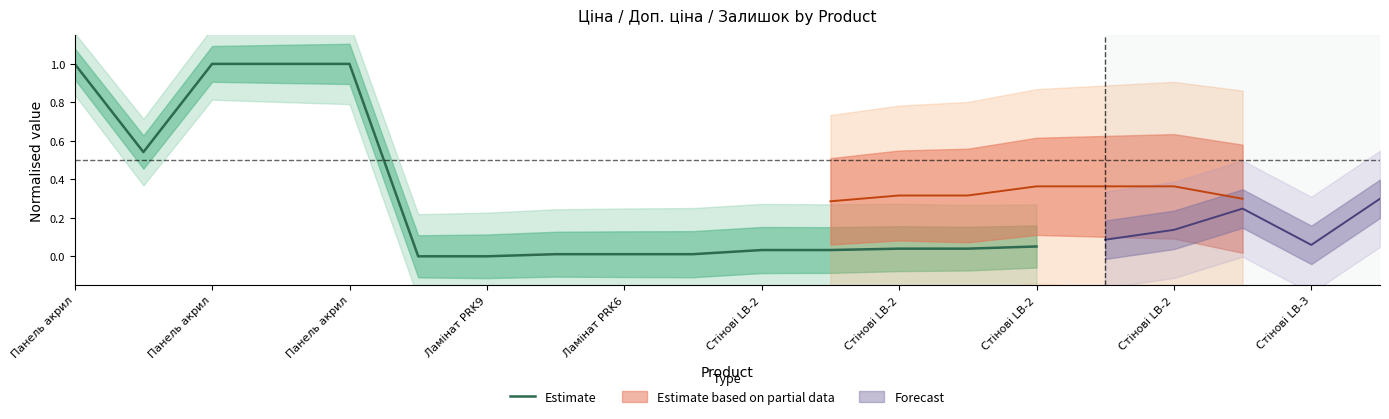

The chart shows a value of 0.0 at Стінові LB-2. True or false?

False